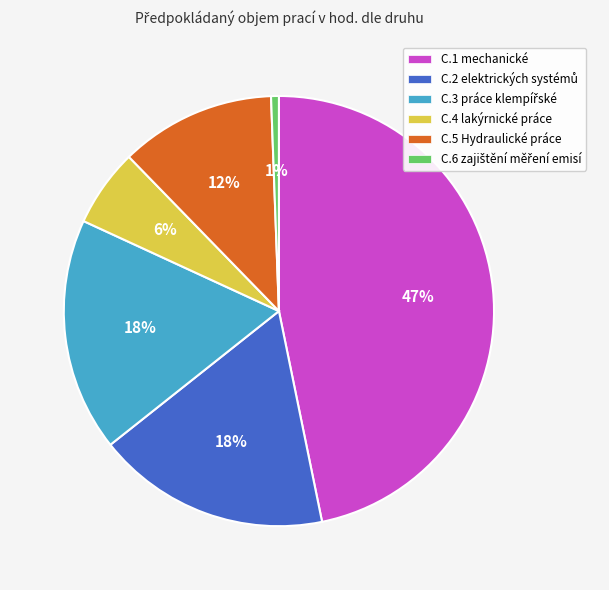

Is there any slice that represents more than half of the pie?

No